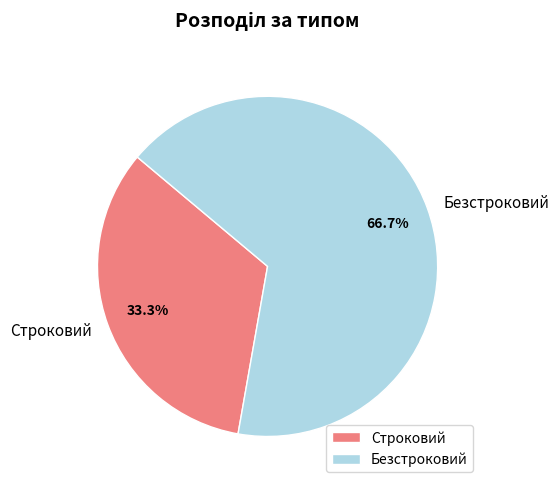

Count the number of slices in the pie.

2